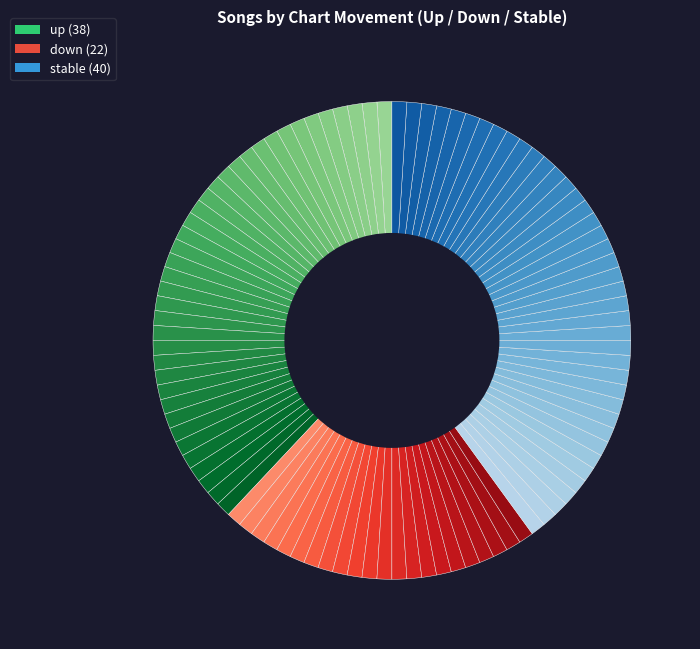

How many segments does this pie chart have?

100